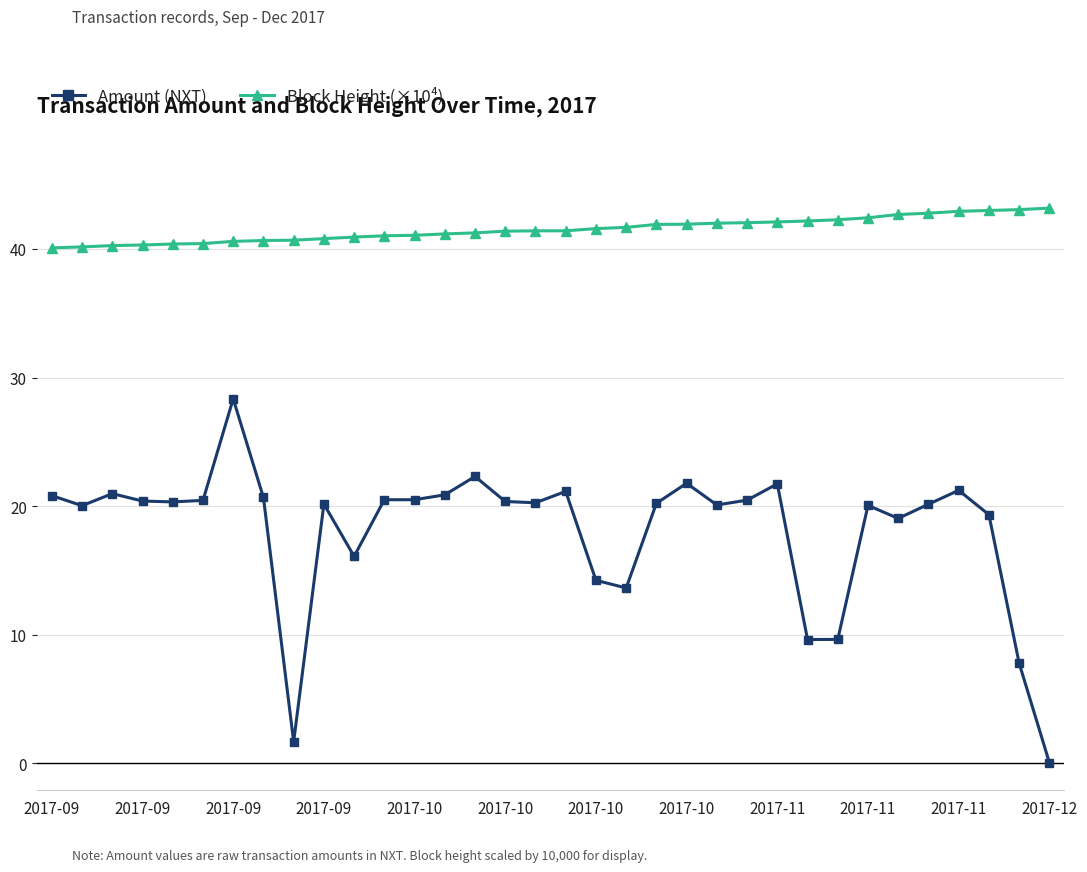

What are all the series names shown in the legend?

Amount (NXT), Block Height (×10⁴)